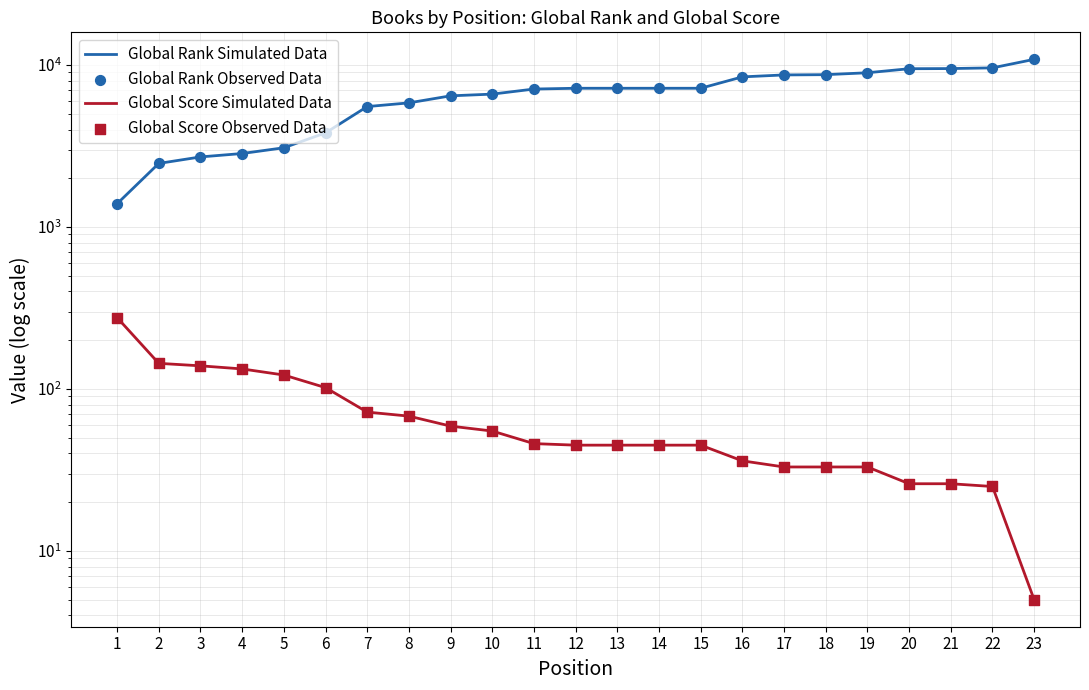

Which series has the largest total across all categories?

Global Rank Simulated Data